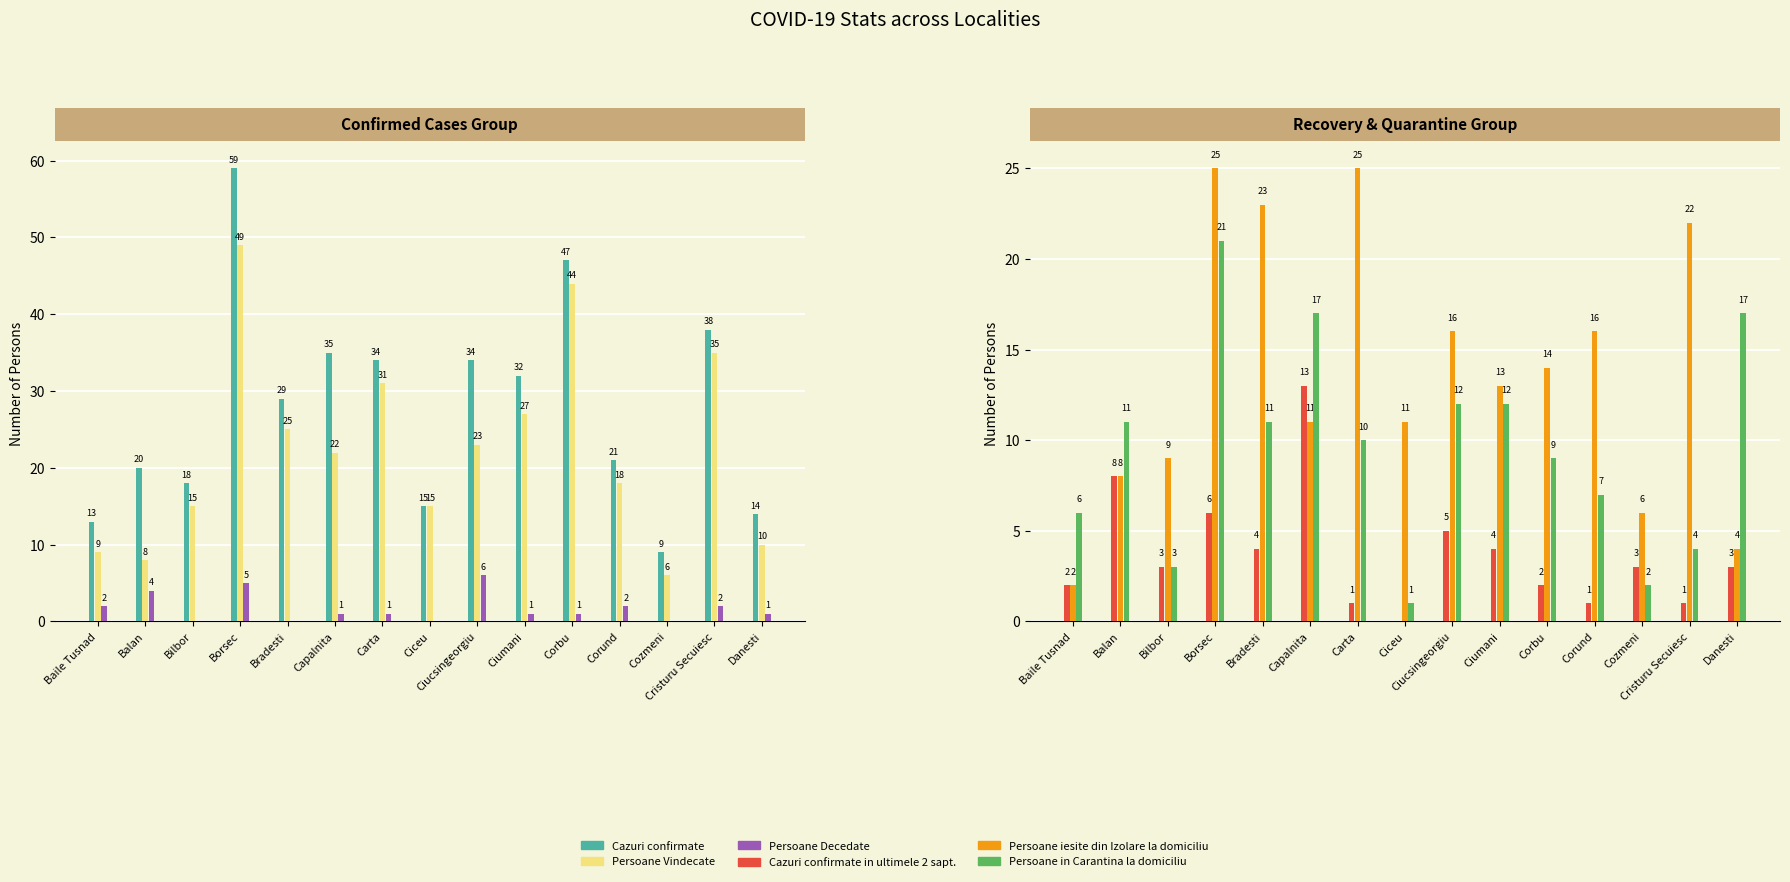

How many categories are shown in the chart?

15